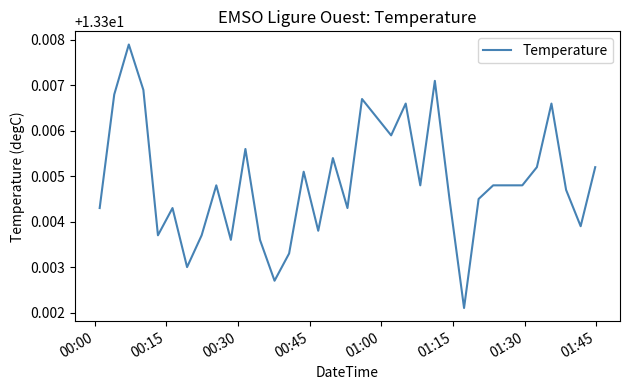

Does the chart display data point markers on the line(s)?

No